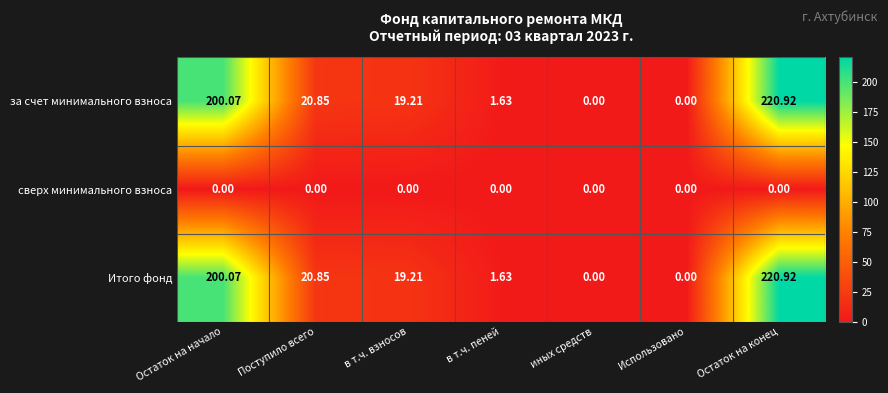

Count the number of categories in the chart.

7